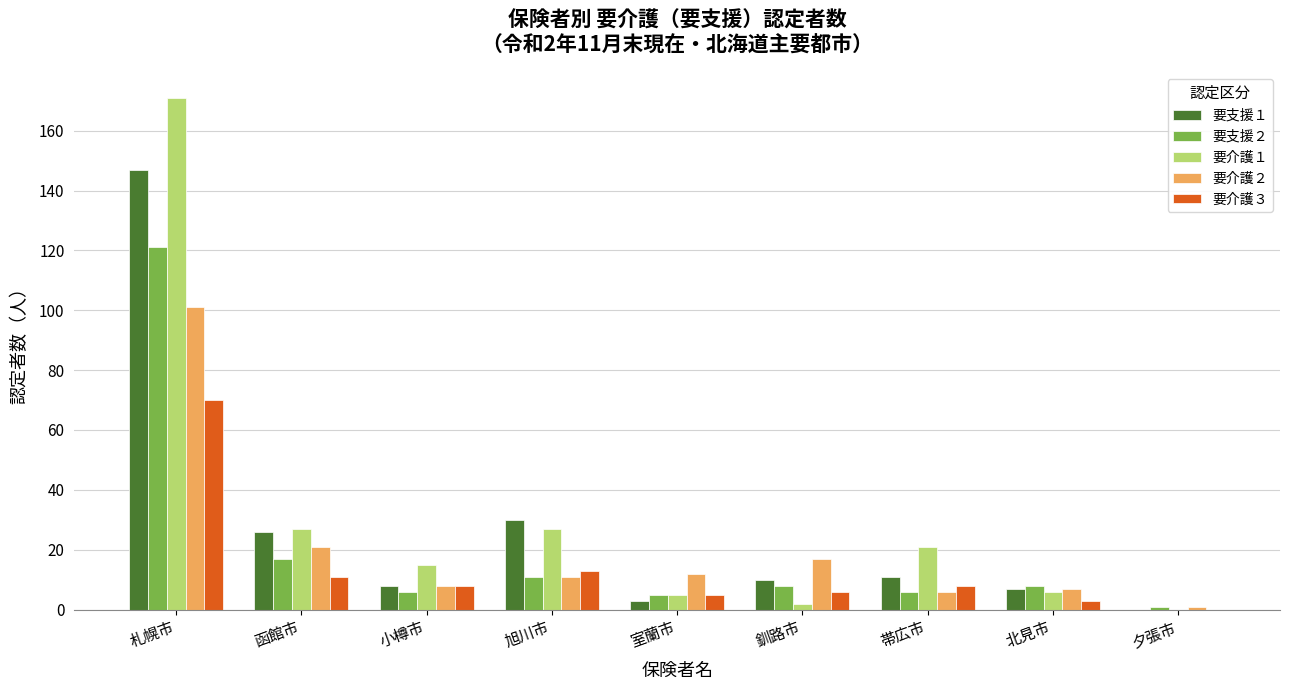

Count the number of data series in this chart.

5